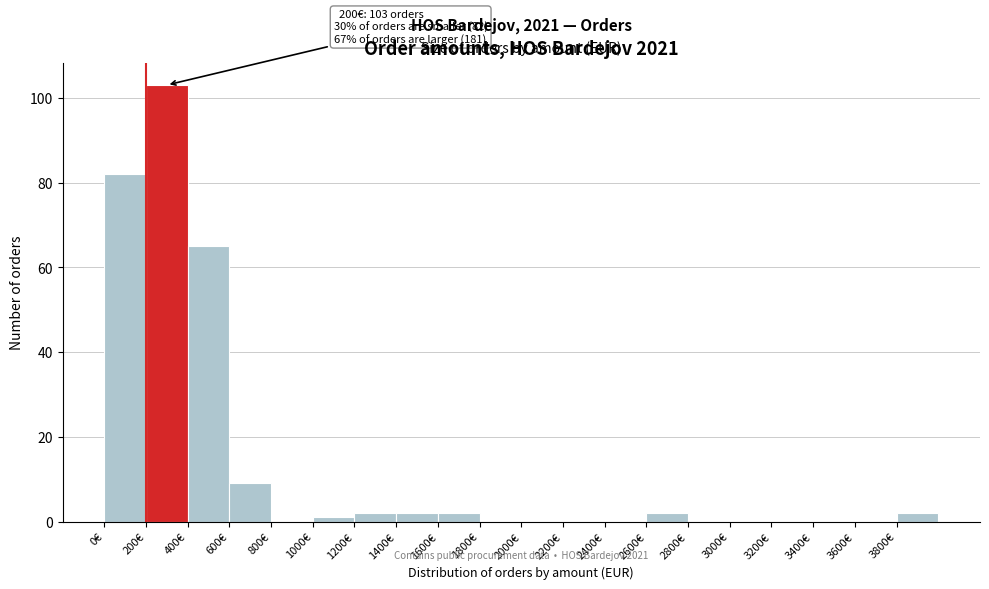

Over which range of the x-axis is the bar tallest?

200 to 400